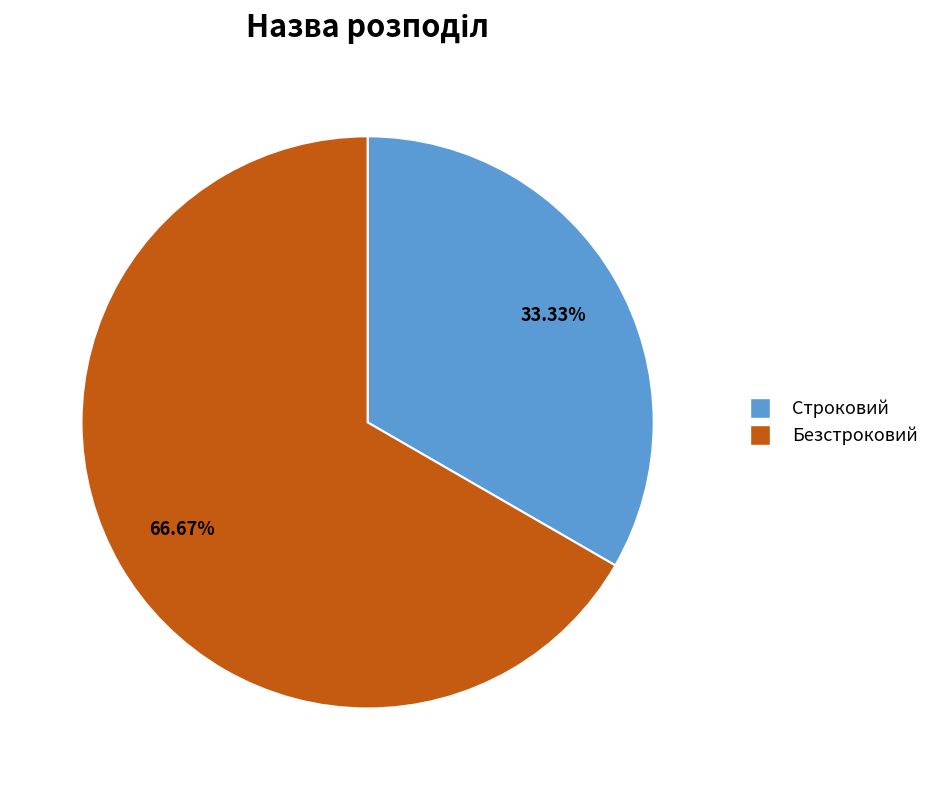

How many slices are in this pie chart?

2